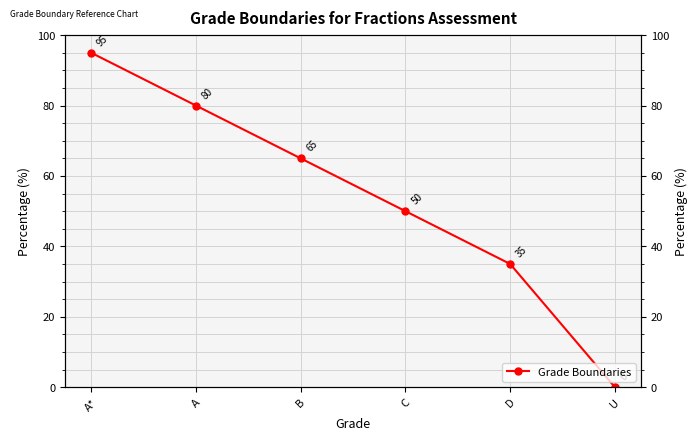

Reading right to left, what are all the values shown in this chart?

0	35	50	65	80	95